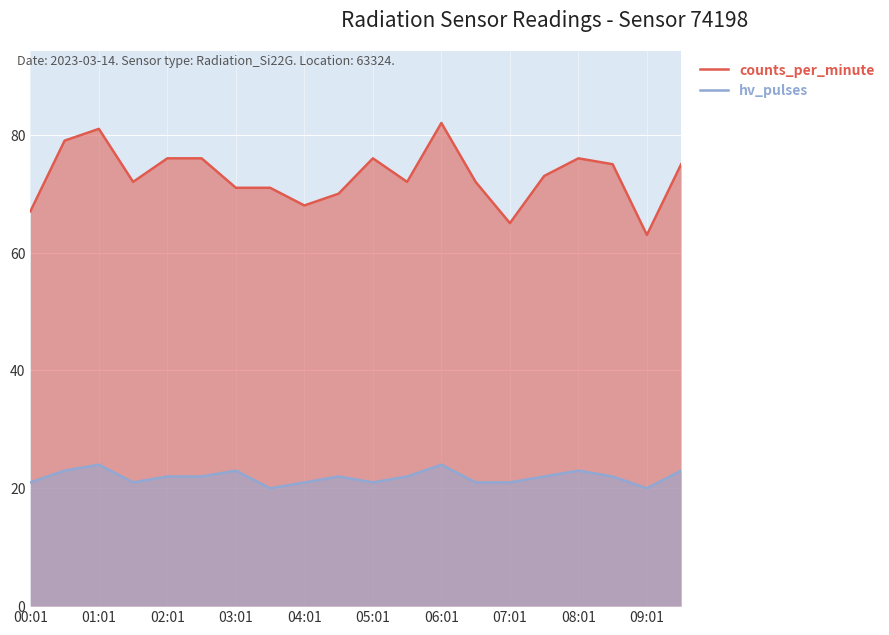

True or false: counts_per_minute and hv_pulses intersect in this chart.

False